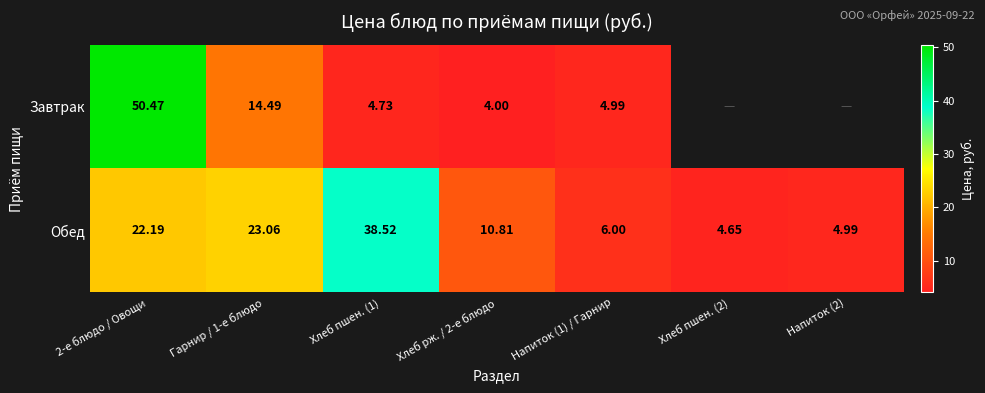

The Обед series shows 10.8 at Хлеб рж. / 2-е блюдо. True or false?

True